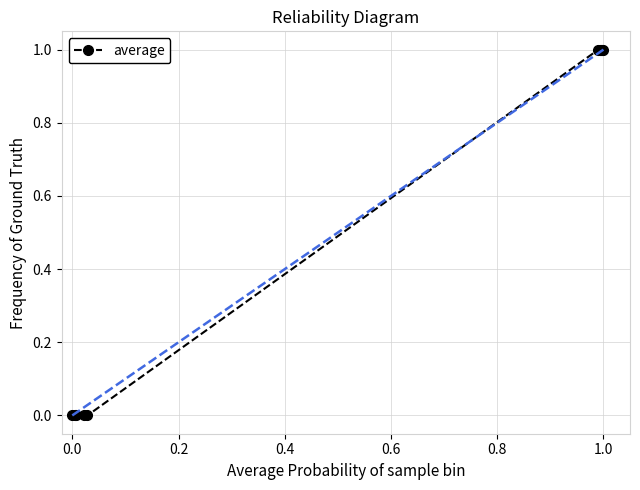

What is the sum of all values?

5